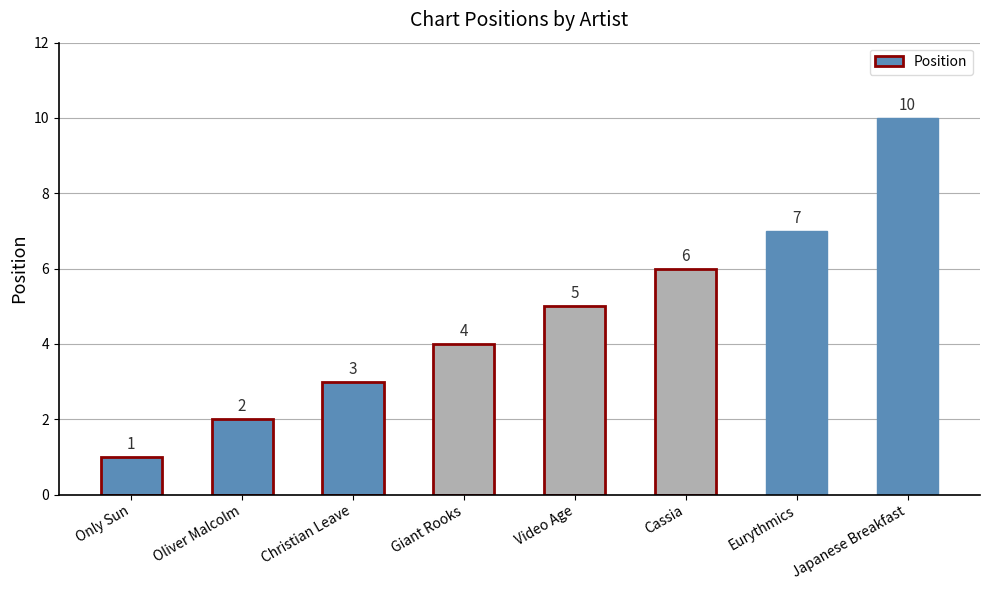

How many bars are there in total?

8